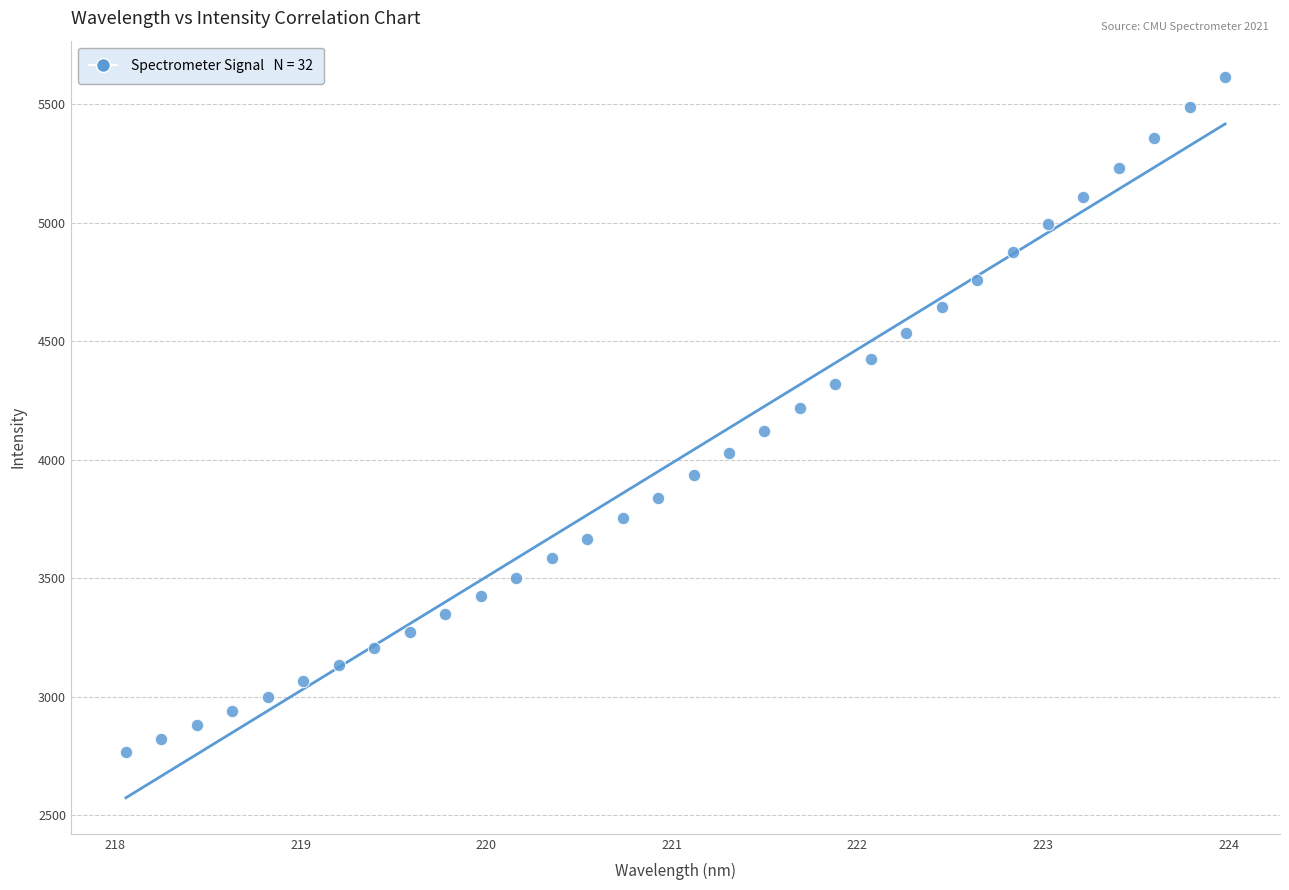

What is the range of X values (max minus min)?

5.9